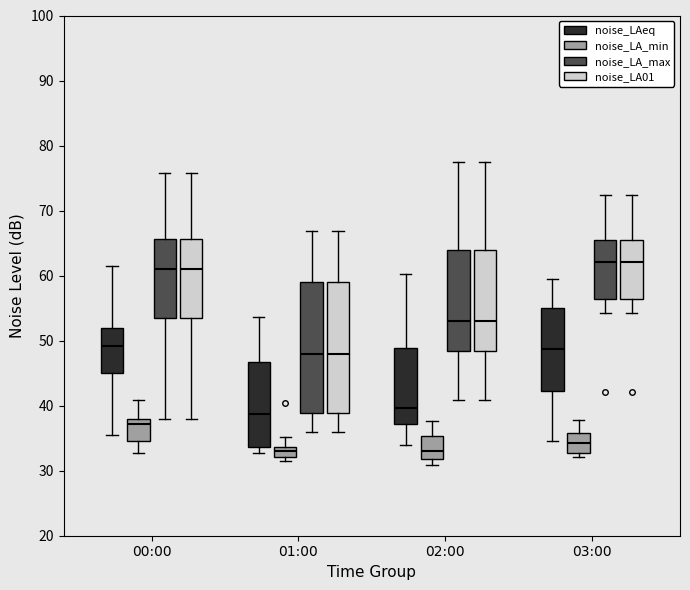

Reading left to right, read every box against the y-axis: the position of its median line, the range the box covers, and the ends of its whiskers. The values are not printed on the chart, so give them approximately, as read against the axis.

00:00 (noise_LAeq): median 49, box 45 to 52, whiskers 35 to 61
00:00 (noise_LA_min): median 37, box 35 to 38, whiskers 33 to 41
00:00 (noise_LA_max): median 61, box 53 to 66, whiskers 38 to 76
00:00 (noise_LA01): median 61, box 53 to 66, whiskers 38 to 76
01:00 (noise_LAeq): median 39, box 34 to 47, whiskers 33 to 54
01:00 (noise_LA_min): median 33, box 32 to 34, whiskers 31 to 35
01:00 (noise_LA_max): median 48, box 39 to 59, whiskers 36 to 67
01:00 (noise_LA01): median 48, box 39 to 59, whiskers 36 to 67
02:00 (noise_LAeq): median 40, box 37 to 49, whiskers 34 to 60
02:00 (noise_LA_min): median 33, box 32 to 35, whiskers 31 to 38
02:00 (noise_LA_max): median 53, box 48 to 64, whiskers 41 to 77
02:00 (noise_LA01): median 53, box 48 to 64, whiskers 41 to 77
03:00 (noise_LAeq): median 49, box 42 to 55, whiskers 35 to 59
03:00 (noise_LA_min): median 34, box 33 to 36, whiskers 32 to 38
03:00 (noise_LA_max): median 62, box 56 to 65, whiskers 54 to 72
03:00 (noise_LA01): median 62, box 56 to 65, whiskers 54 to 72